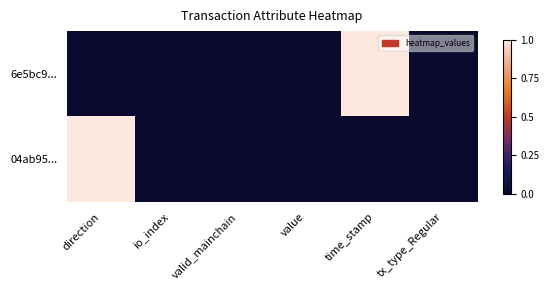

Between direction and io_index, which series saw the biggest shift?

04ab95...